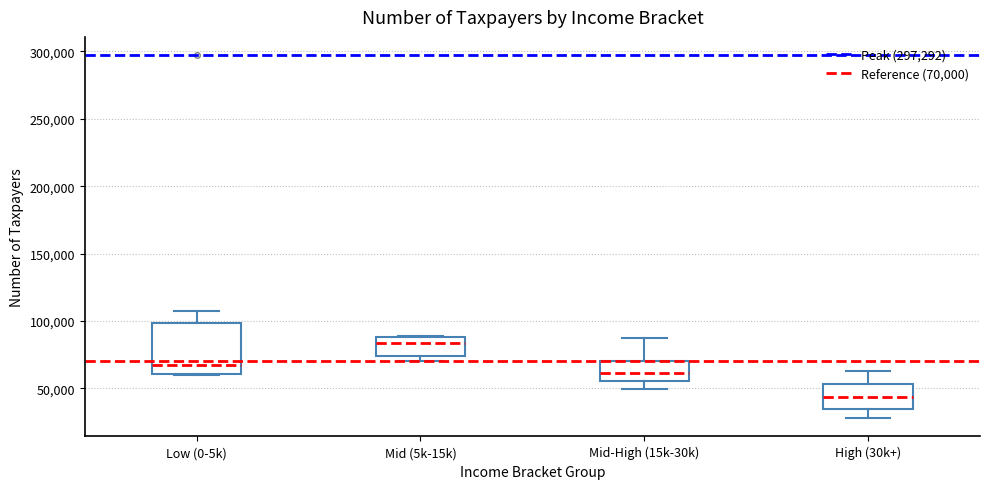

Reading left to right, read every box against the y-axis: the position of its median line, the range the box covers, and the ends of its whiskers. The values are not printed on the chart, so give them approximately, as read against the axis.

Low (0-5k): median 65000, box 60000 to 100000, whiskers 60000 to 105000
Mid (5k-15k): median 85000, box 75000 to 90000, whiskers 70000 to 90000
Mid-High (15k-30k): median 60000, box 55000 to 70000, whiskers 50000 to 90000
High (30k+): median 45000, box 35000 to 55000, whiskers 30000 to 65000